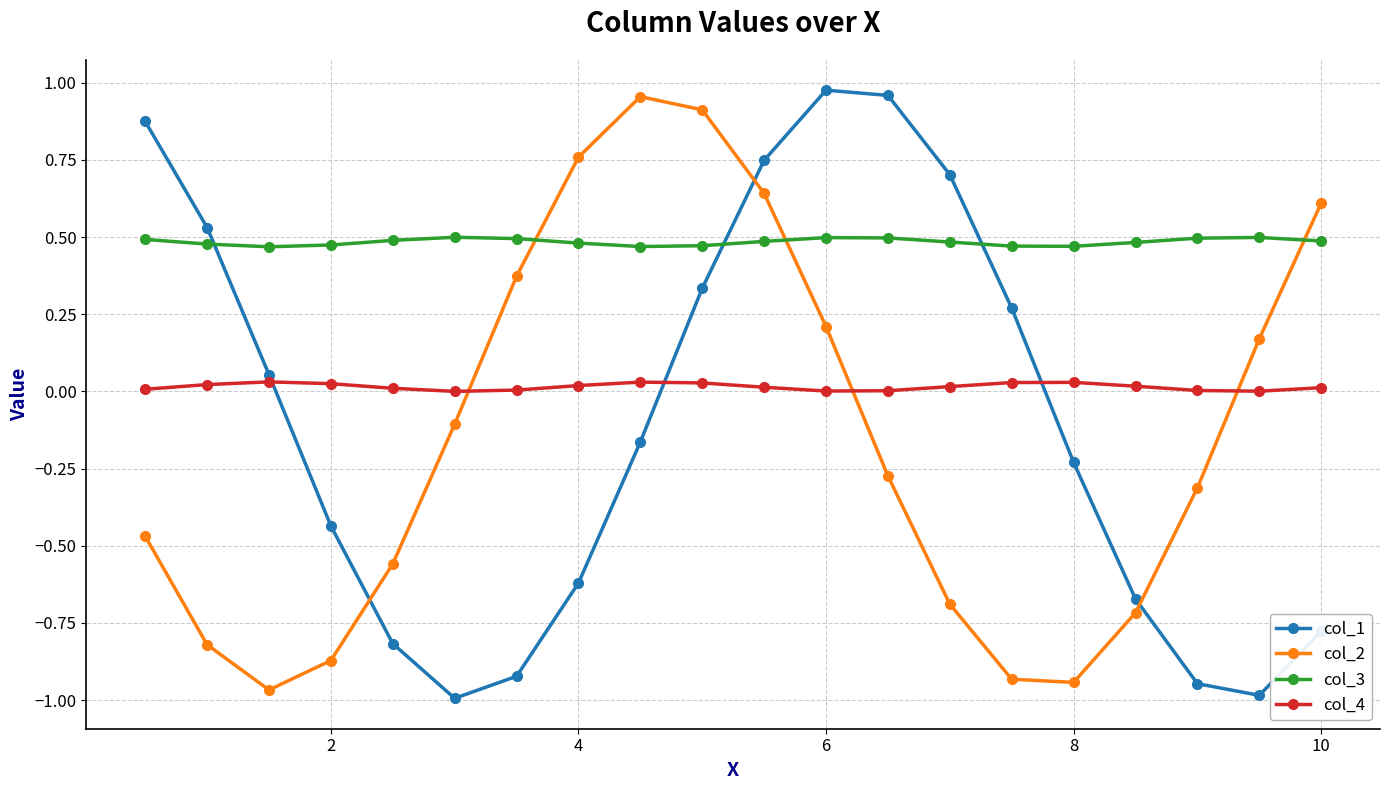

How many interior local valleys does the col_2 series have?

2